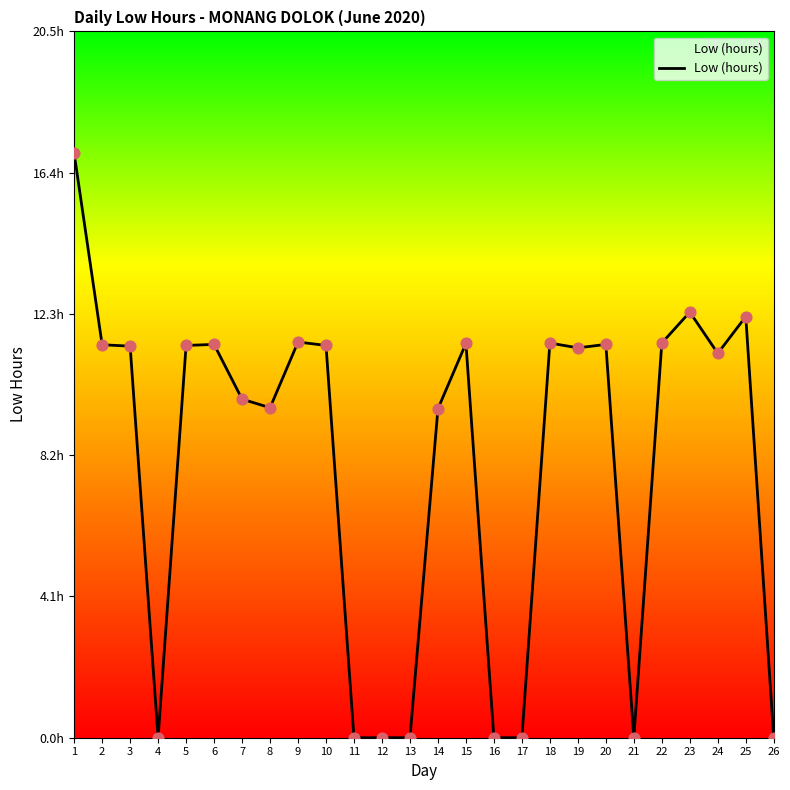

What is the change in value from 9 to 23?

+0.9